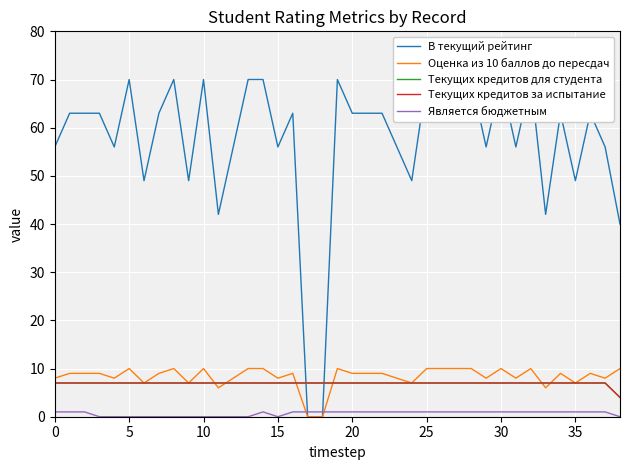

Which series has the largest total across all categories?

В текущий рейтинг